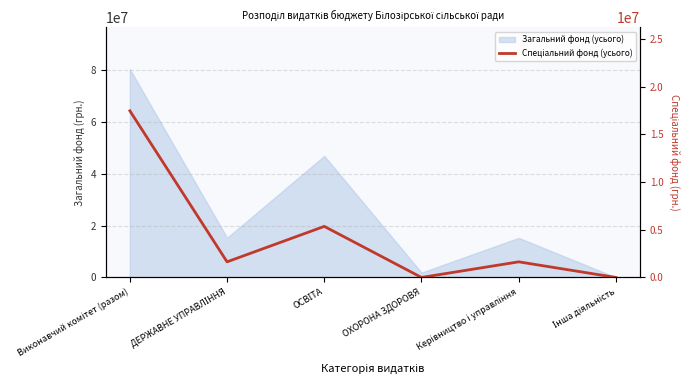

Reading left to right, transcribe all the data shown in this chart.

17484760	1639129	5358239	0	1639129	0